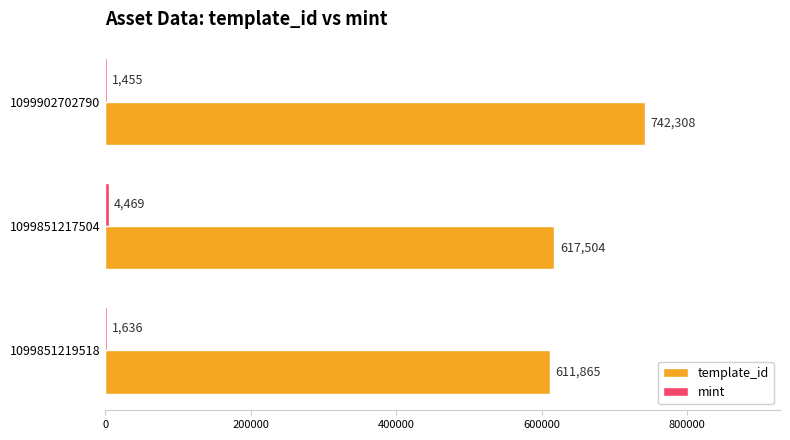

What is the maximum value shown in the chart?

742308